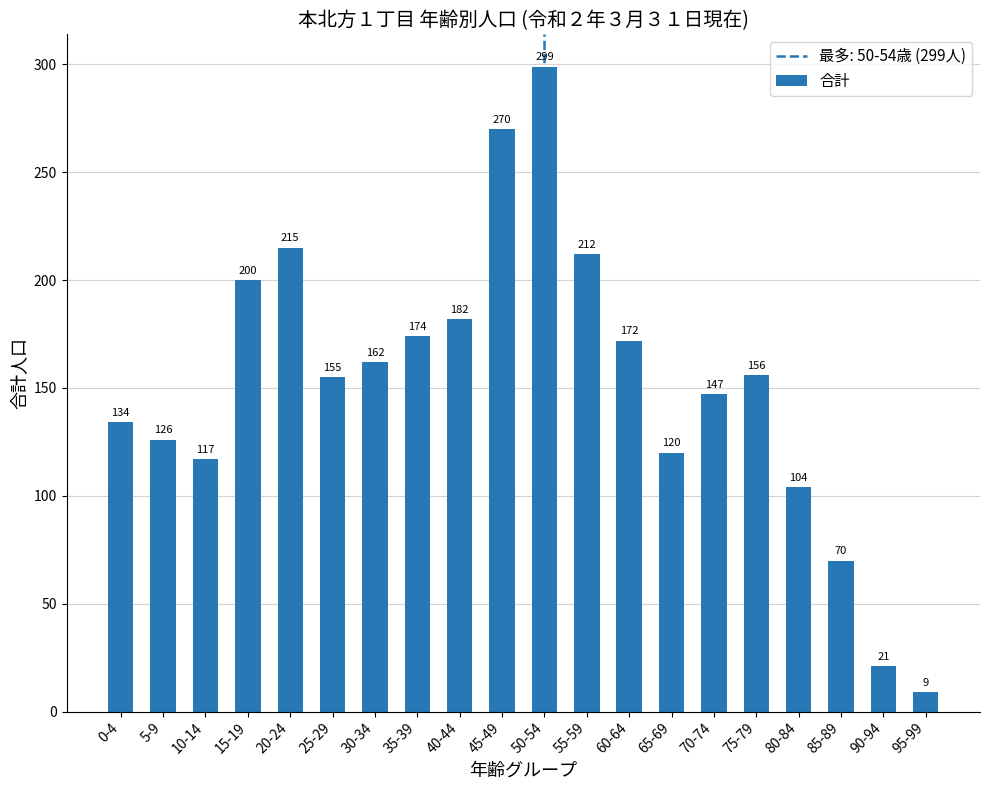

Reading right to left, list all the values displayed in this chart.

95-99=9	90-94=21	85-89=70	80-84=104	75-79=156	70-74=147	65-69=120	60-64=172	55-59=212	50-54=299	45-49=270	40-44=182	35-39=174	30-34=162	25-29=155	20-24=215	15-19=200	10-14=117	5-9=126	0-4=134